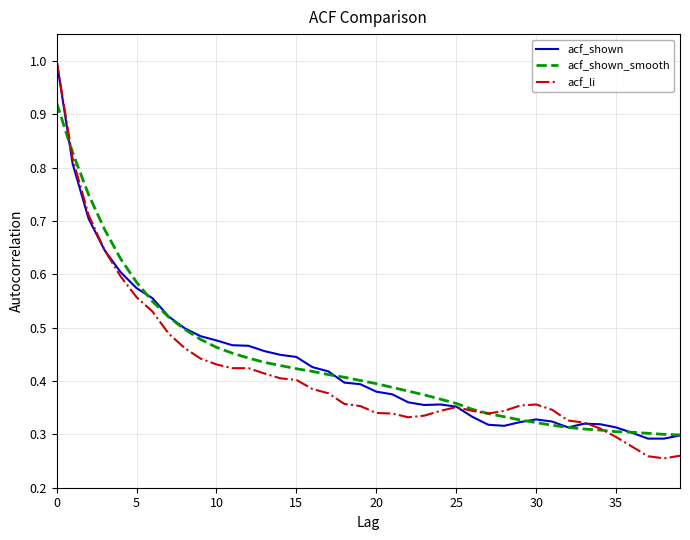

How many lines are shown in the chart?

3